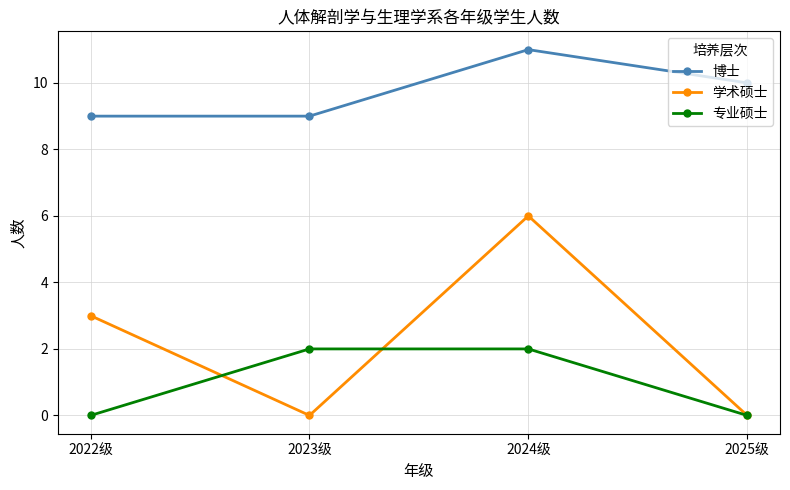

Which label corresponds to the largest value in the chart?

2024级